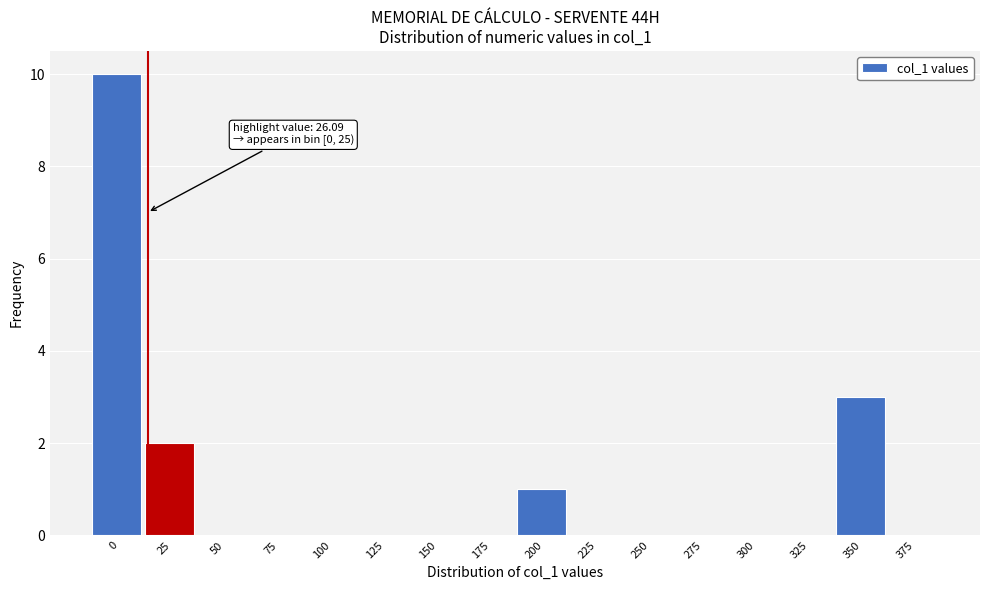

Reading left to right, list all the values displayed in this chart.

0=10	25=2	50=0	75=0	100=0	125=0	150=0	175=0	200=1	225=0	250=0	275=0	300=0	325=0	350=3	375=0